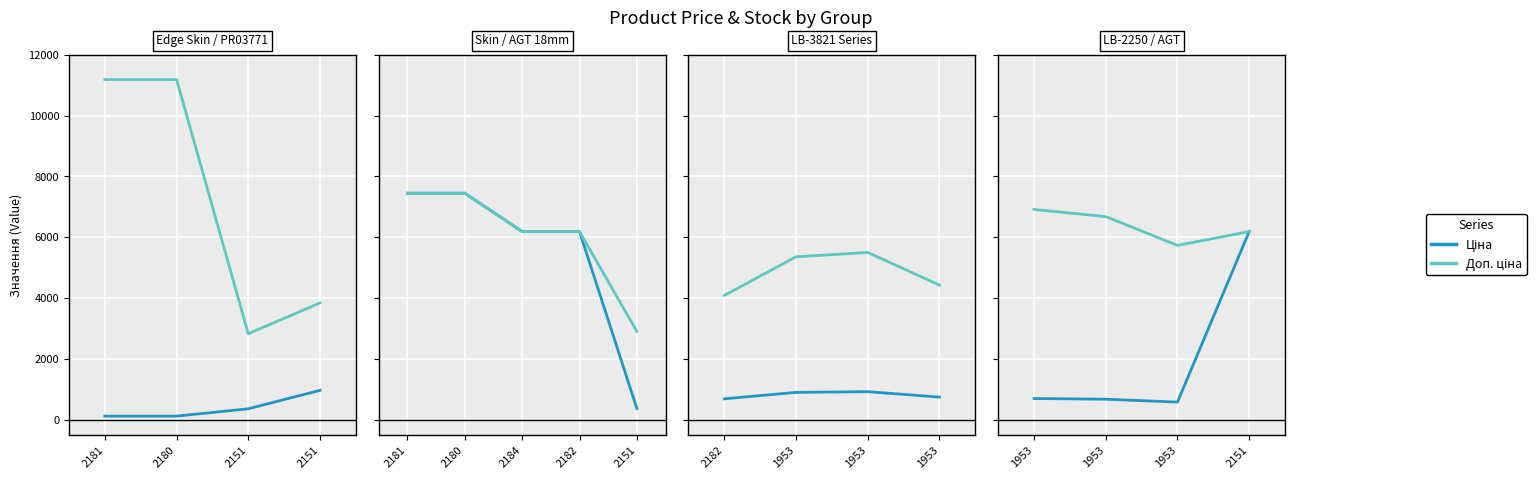

True or false: Ціна has more than 2 interior local peaks.

False